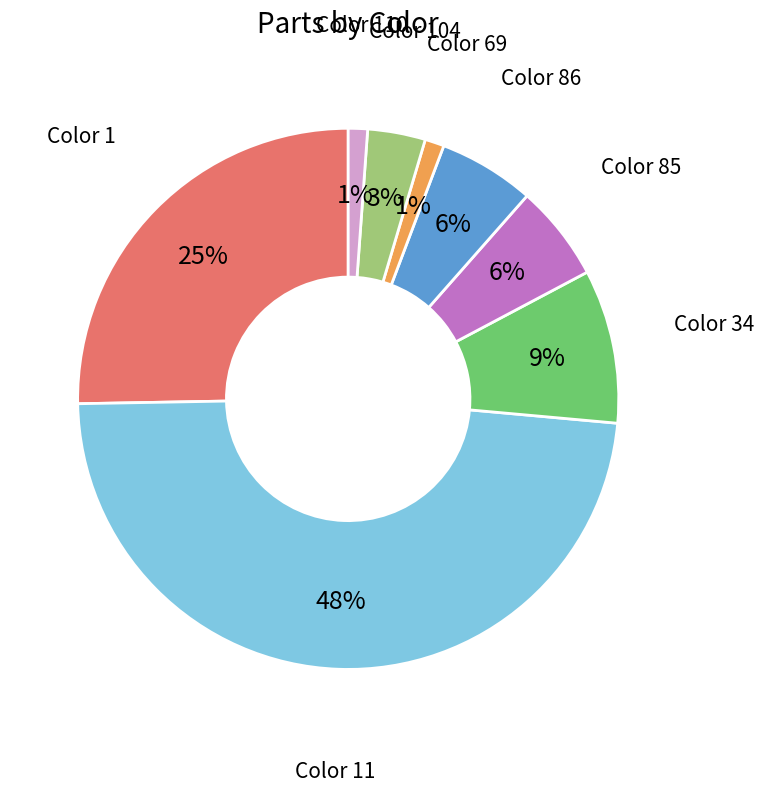

Is there a majority slice in this chart?

No